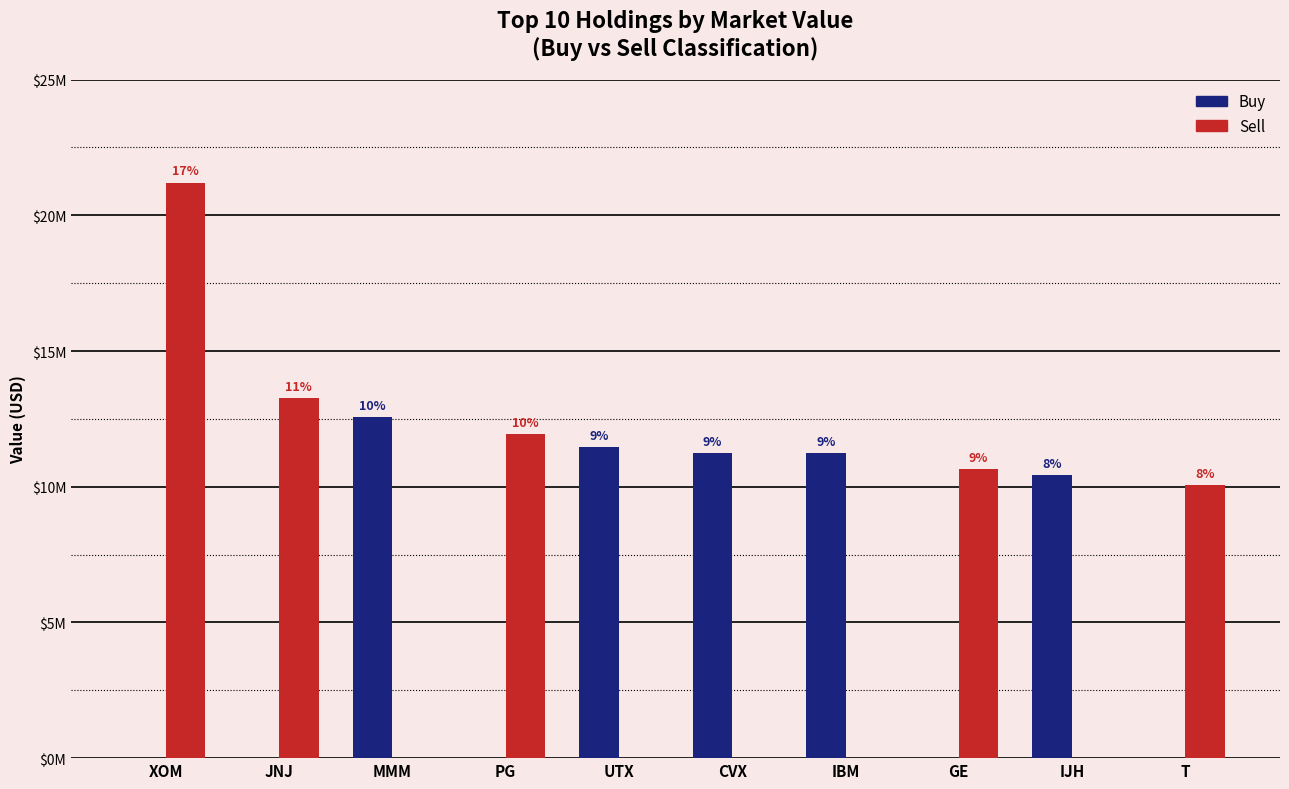

Does the chart contain stacked bars?

No